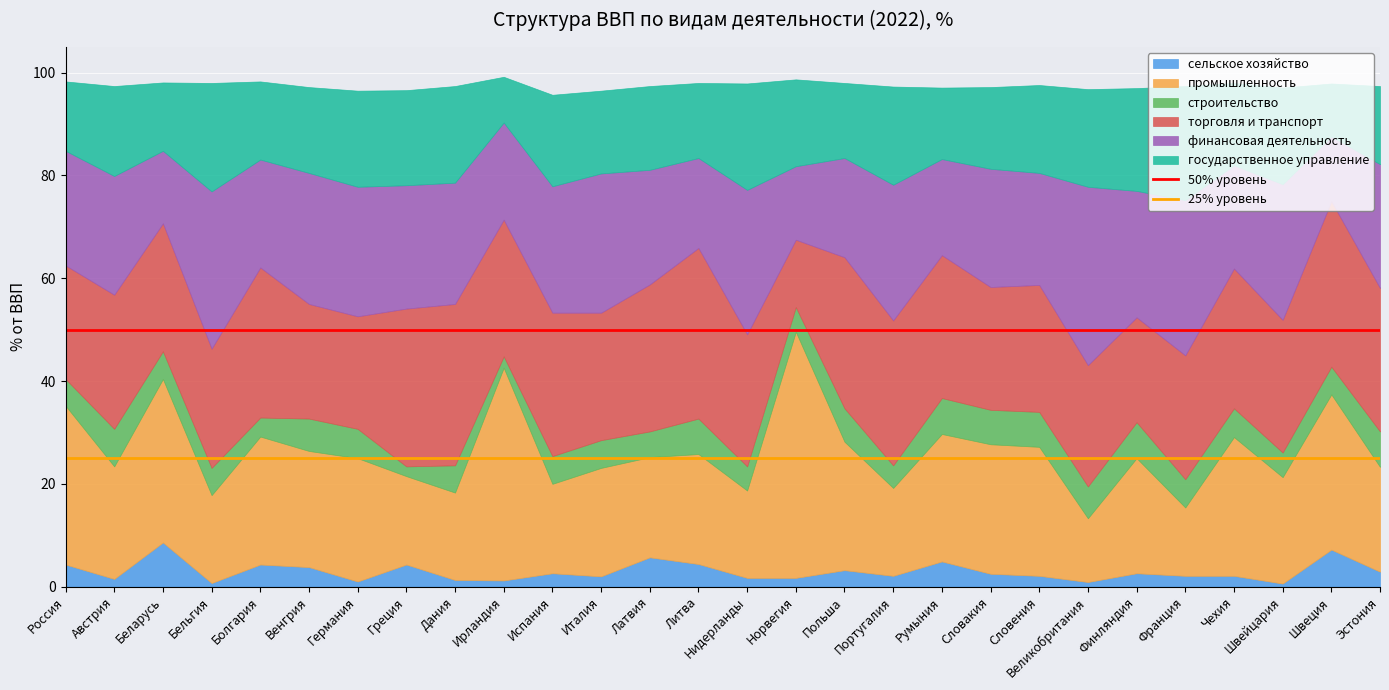

What is the average value of the 50% уровень series?

50